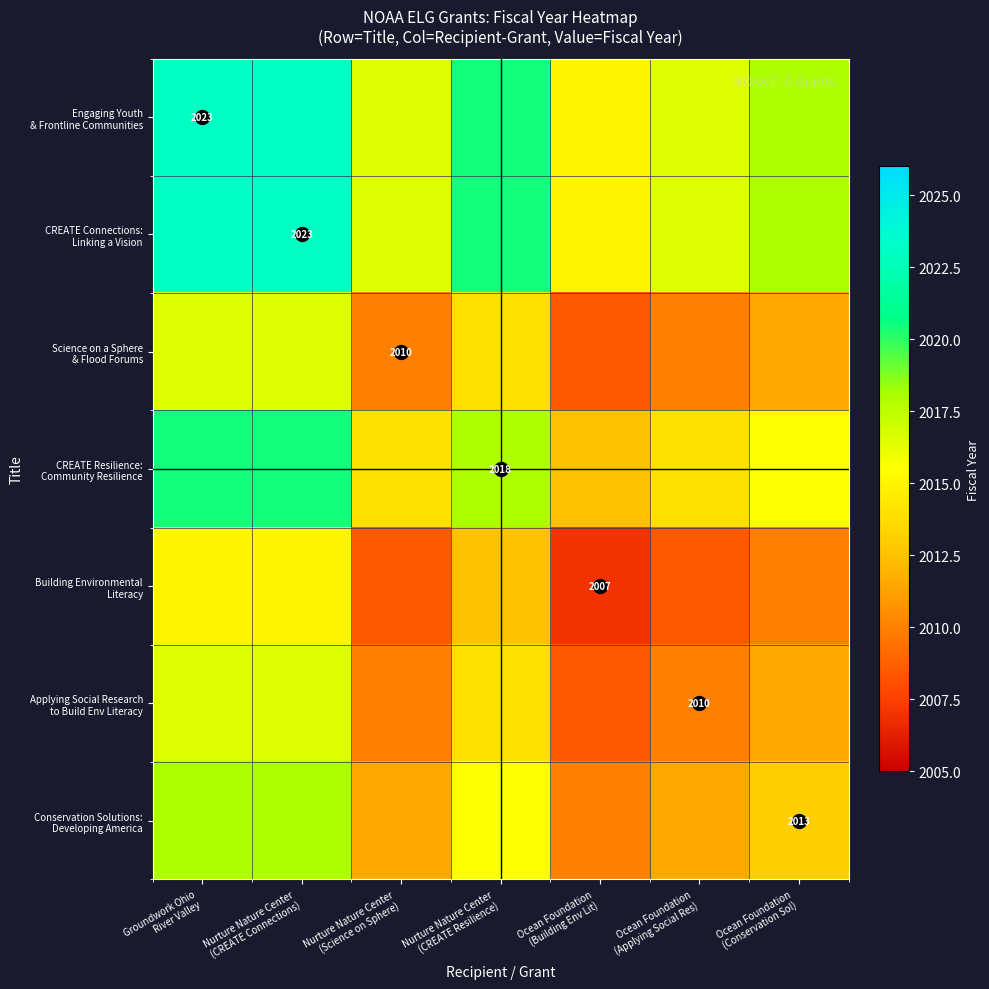

What is the minimum value for CREATE Connections: Linking a Vision?

2015.0